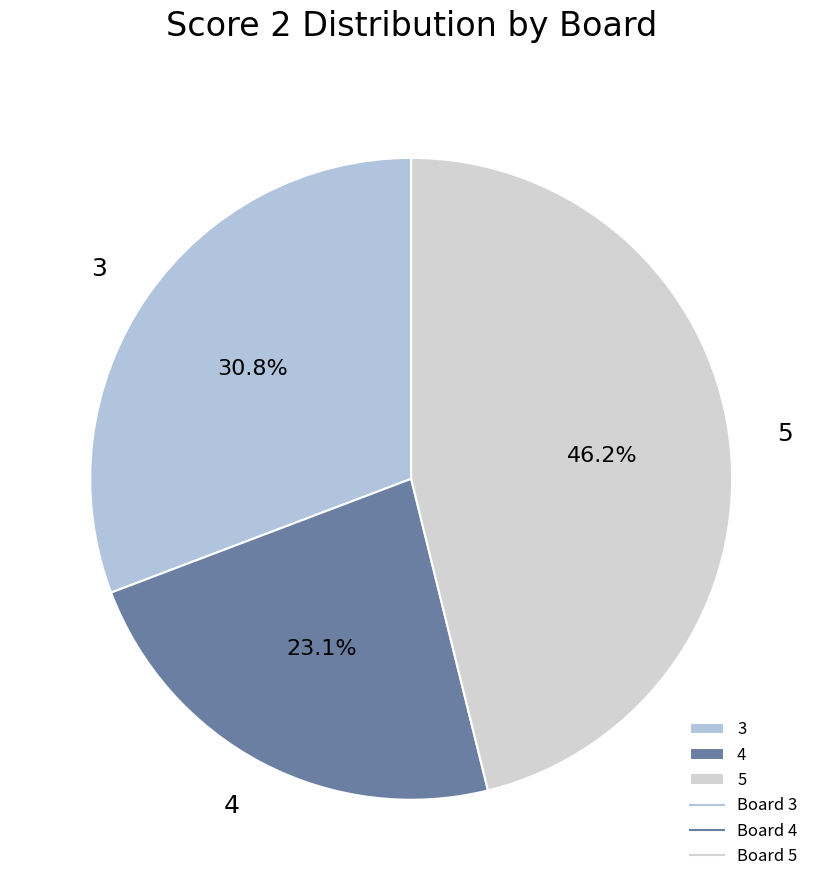

Rank the categories by value from lowest to highest.

4, 3, 5